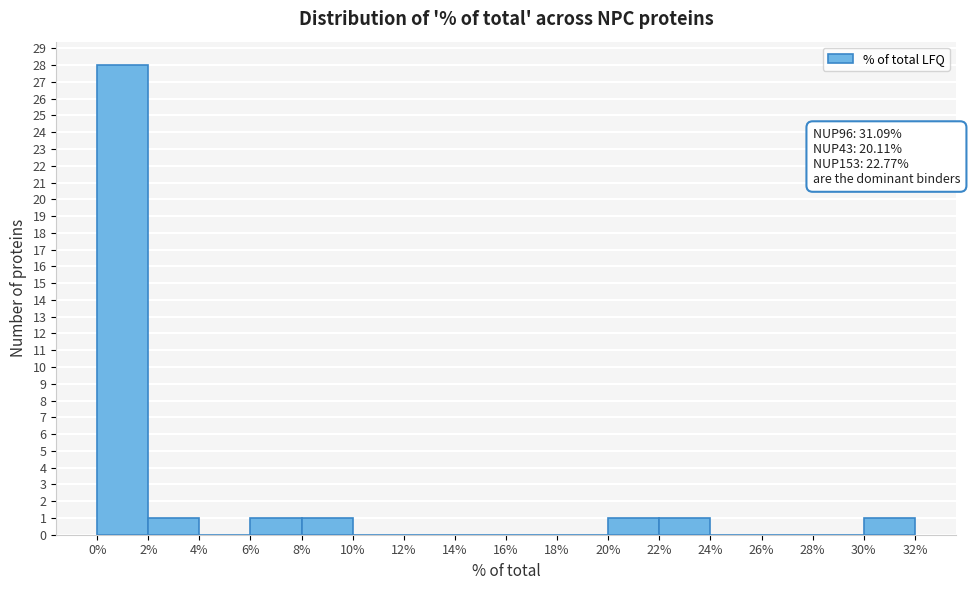

Which range on the x-axis has the tallest bar?

0% to 2%